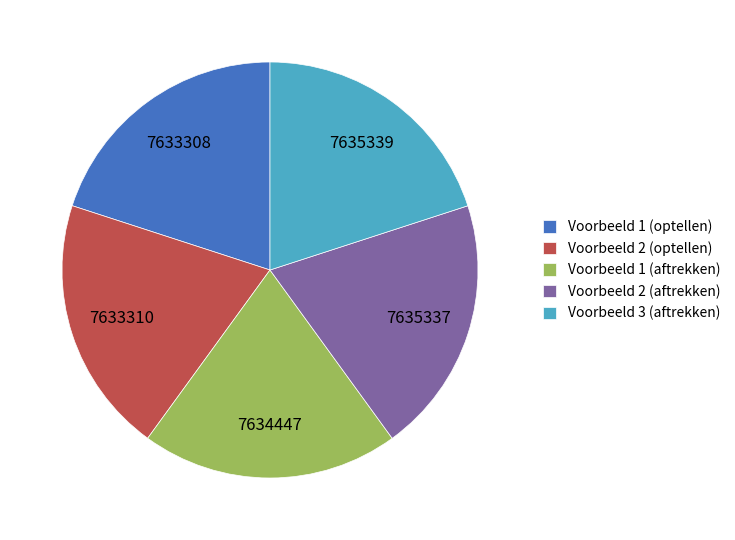

Do Voorbeeld 1 (aftrekken) and Voorbeeld 3 (aftrekken) together represent more than half of the pie?

No